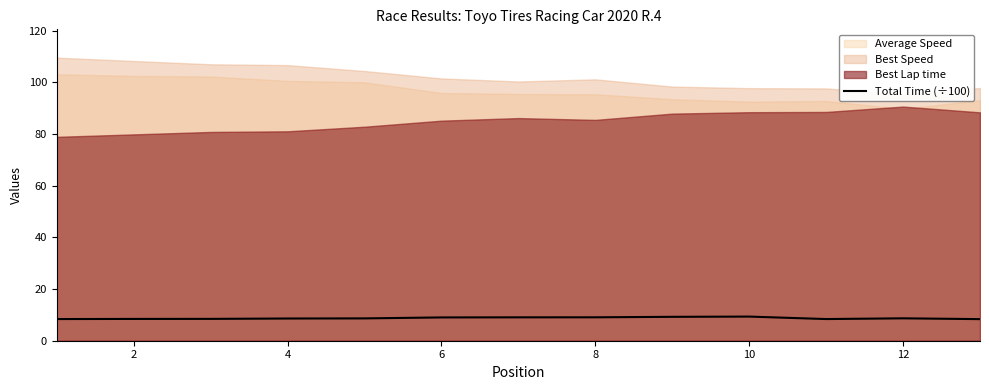

Where is the data nearest to the value 8?

12